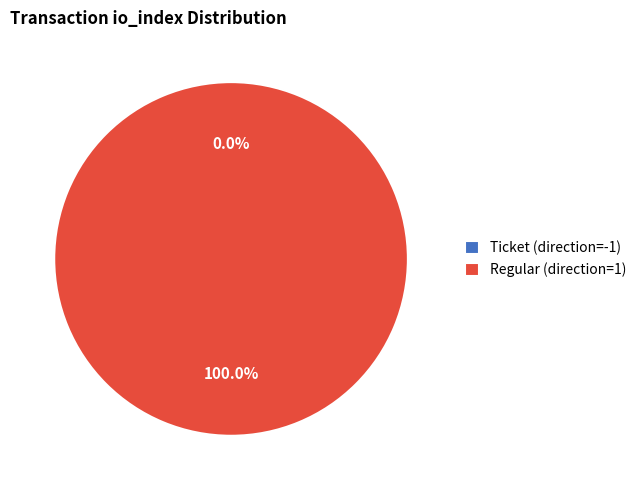

Is it true that Ticket (direction=-1) is 0% of the pie?

True